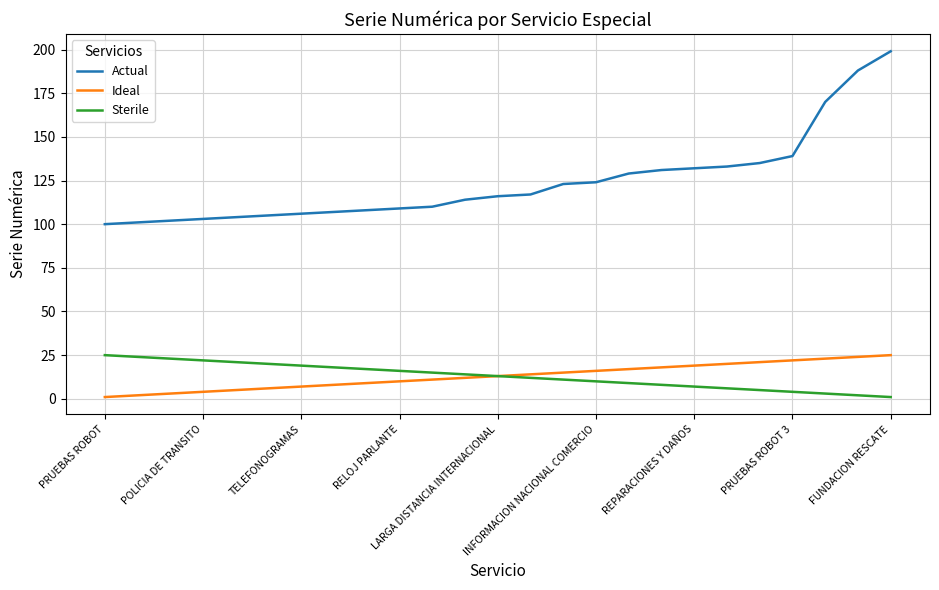

True or false: Sterile and Actual cross at least once.

False